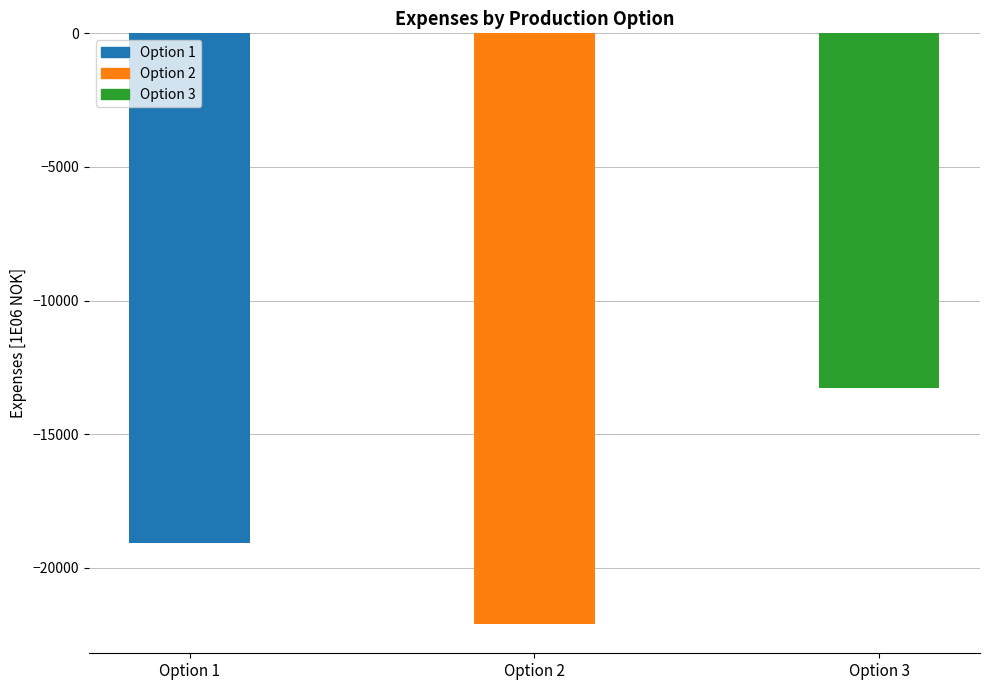

List the labels in order of value, largest first.

Option 3, Option 1, Option 2